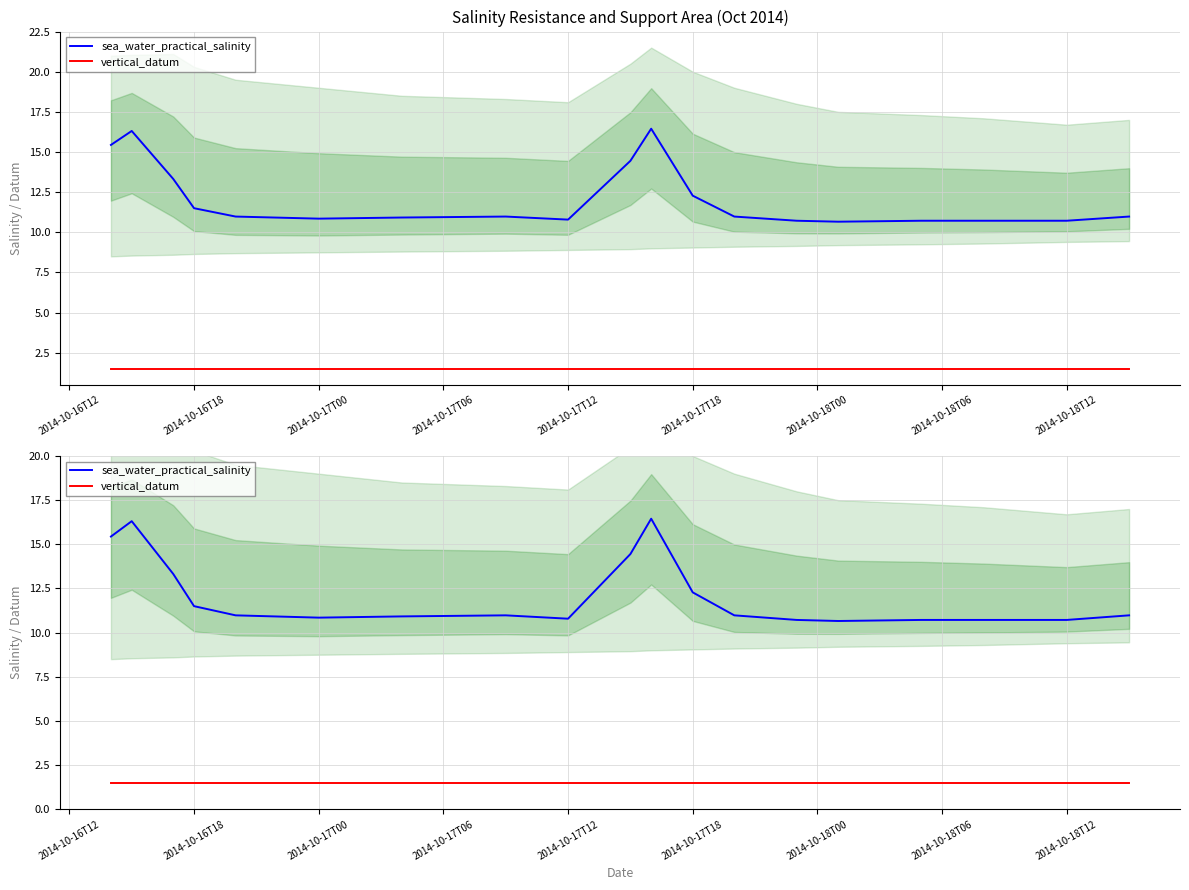

At which category does the chart reach its minimum across all series?

2014-10-16T12